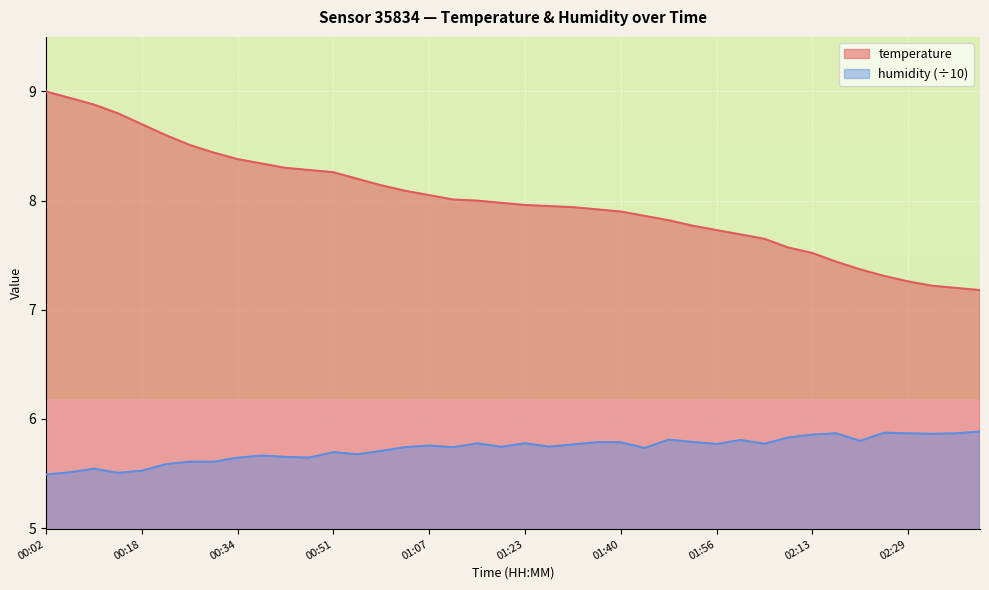

True or false: humidity and temperature cross at least once.

False